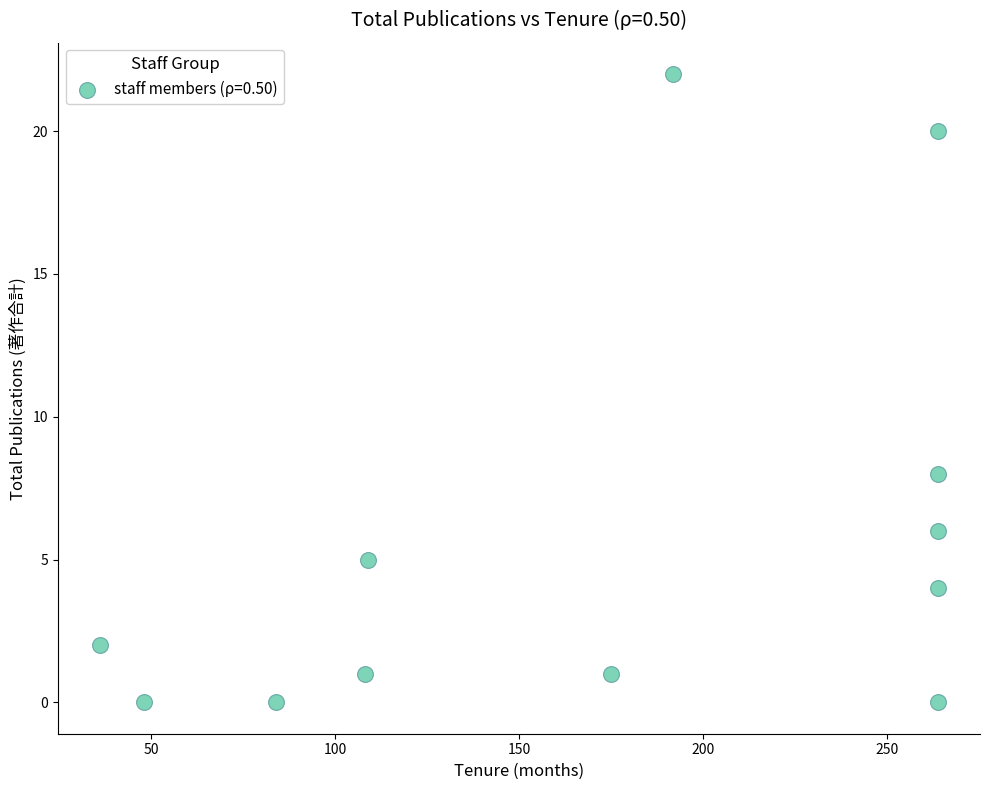

What is the average X value?

173